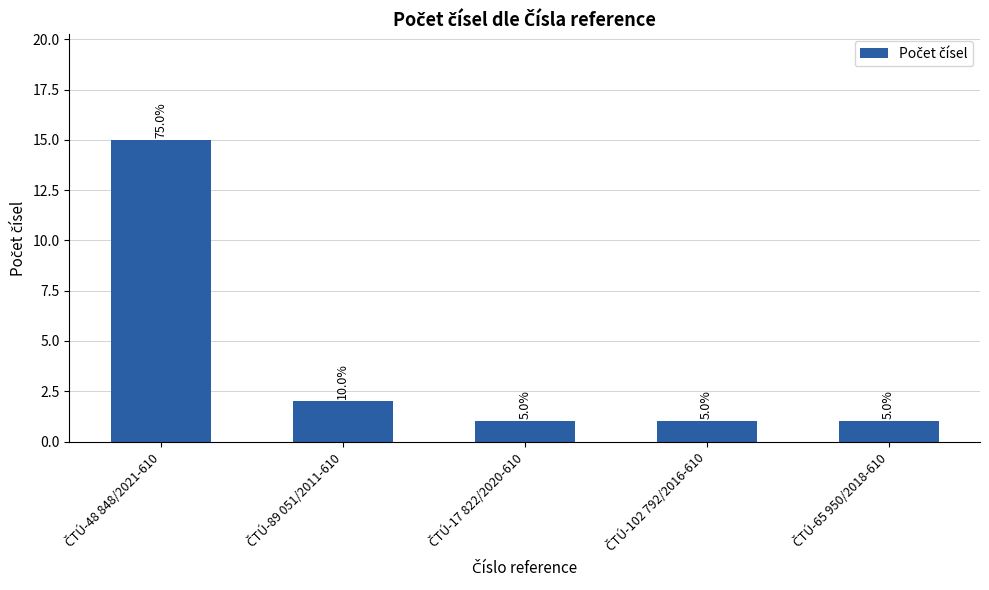

How many bars are there in total?

5